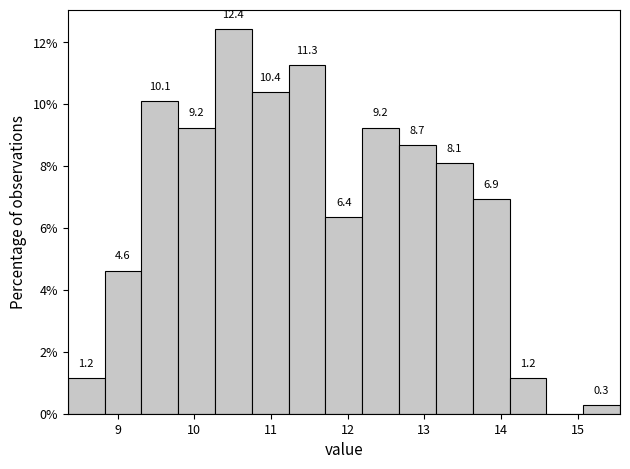

Over which range of the x-axis is the bar tallest?

10.27 to 10.75